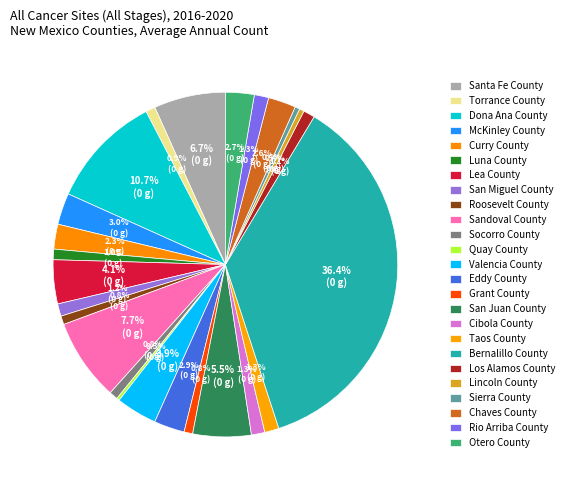

Does any single category account for the majority?

No